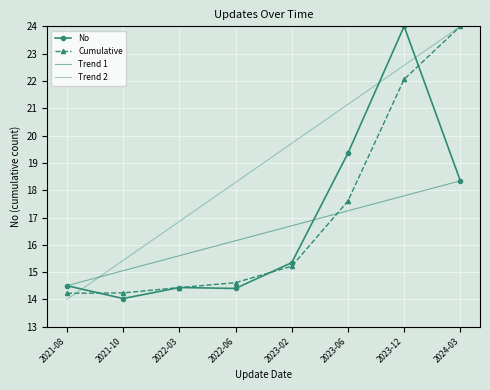

Reading left to right, transcribe all the data shown in this chart.

No: 2021-08=14.5	2021-10=14.0	2022-03=14.4	2022-06=14.4	2023-02=15.3	2023-06=19.4	2023-12=24.0	2024-03=18.3
Cumulative: 2021-08=14.2	2021-10=14.2	2022-03=14.4	2022-06=14.6	2023-02=15.2	2023-06=17.6	2023-12=22.1	2024-03=24.0
Trend 1: 2021-08=14.5	2021-10=15.1	2022-03=15.6	2022-06=16.2	2023-02=16.7	2023-06=17.2	2023-12=17.8	2024-03=18.3
Trend 2: 2021-08=14.0	2021-10=15.4	2022-03=16.9	2022-06=18.3	2023-02=19.7	2023-06=21.1	2023-12=22.6	2024-03=24.0